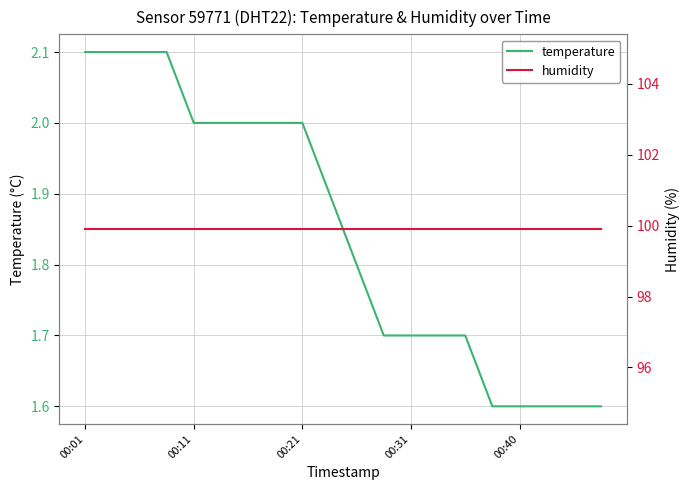

True or false: humidity has more than 1 points higher than both neighbors.

False